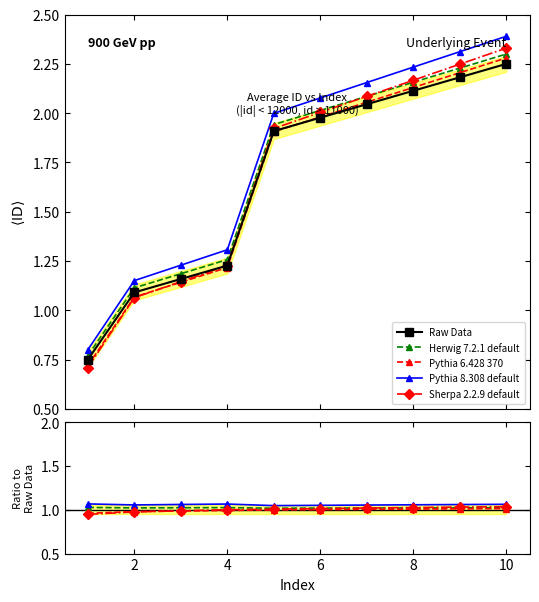

Read the Raw Data value at 10.

2.2